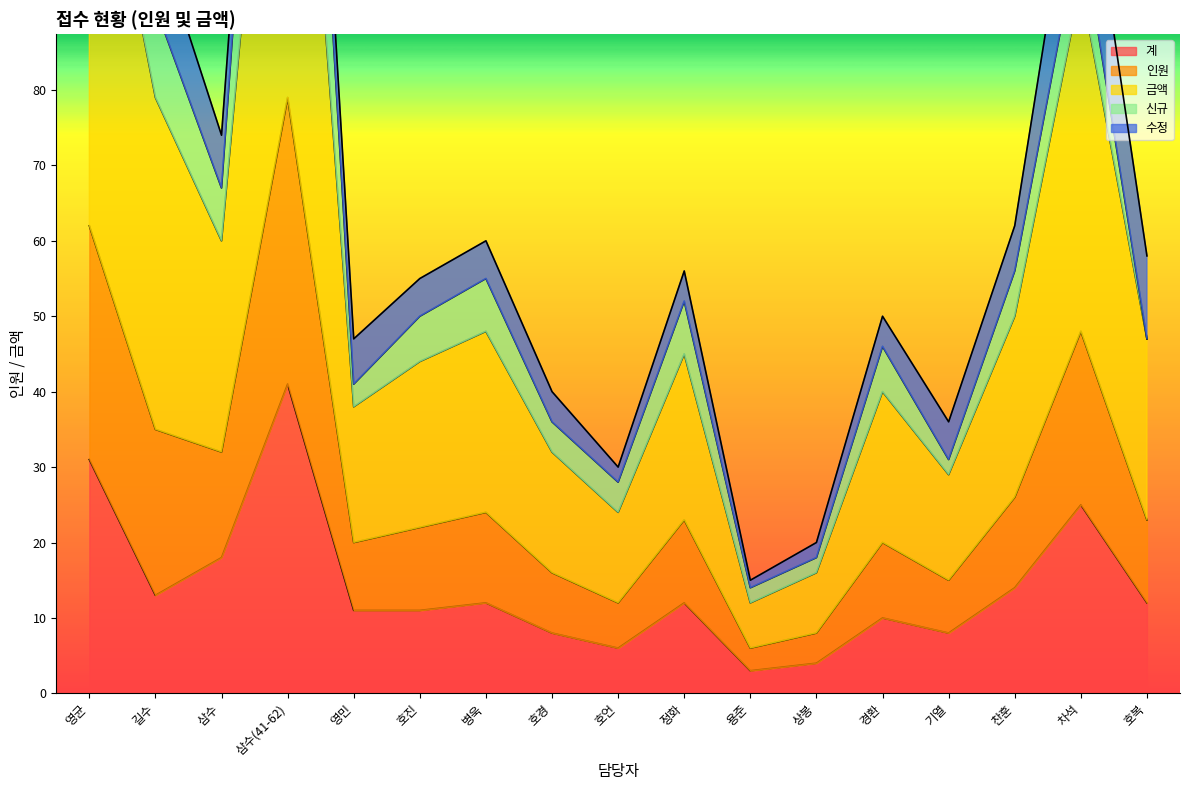

What is the approximate value of 계 at 영민, to the nearest 5?

10